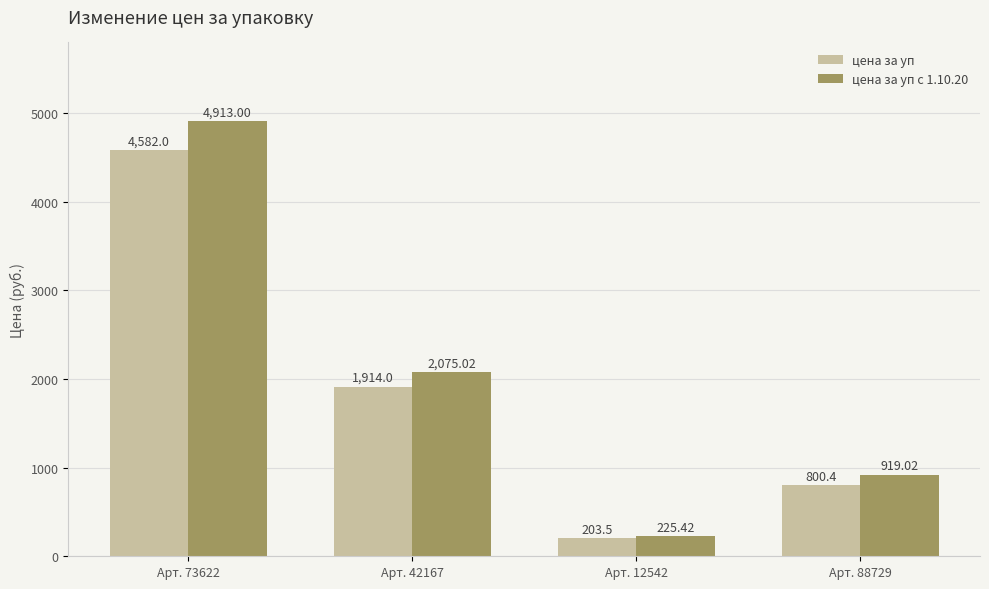

What is the average value of the цена за уп с 1.10.20 series?

2033.1